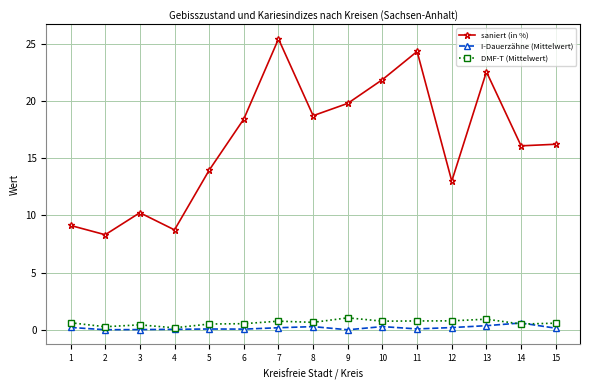

Where is the first local minimum for saniert (in %)?

2